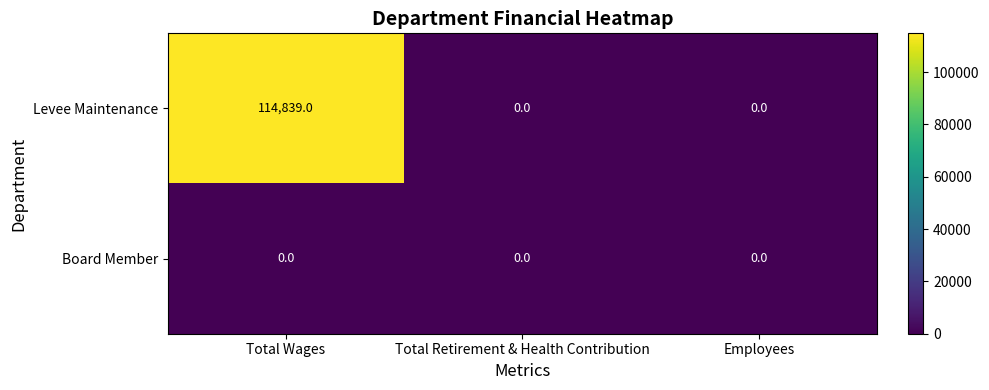

Reading left to right, list all the values displayed in this chart.

Levee Maintenance: Total Wages=114839	Total Retirement & Health Contribution=0	Employees=0
Board Member: Total Wages=0	Total Retirement & Health Contribution=0	Employees=0